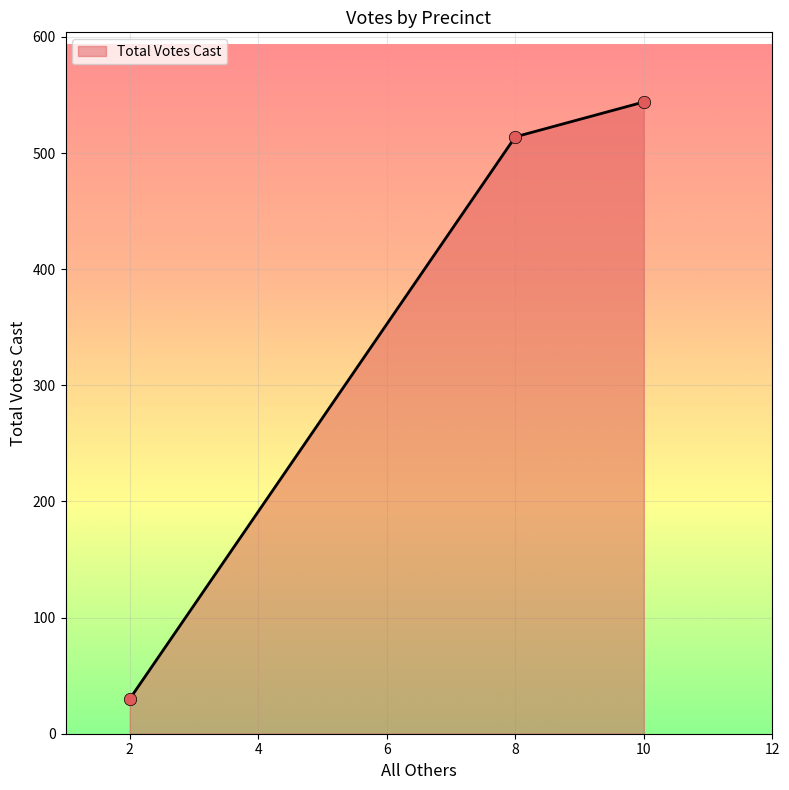

Which has a higher value, 8 or 2?

8